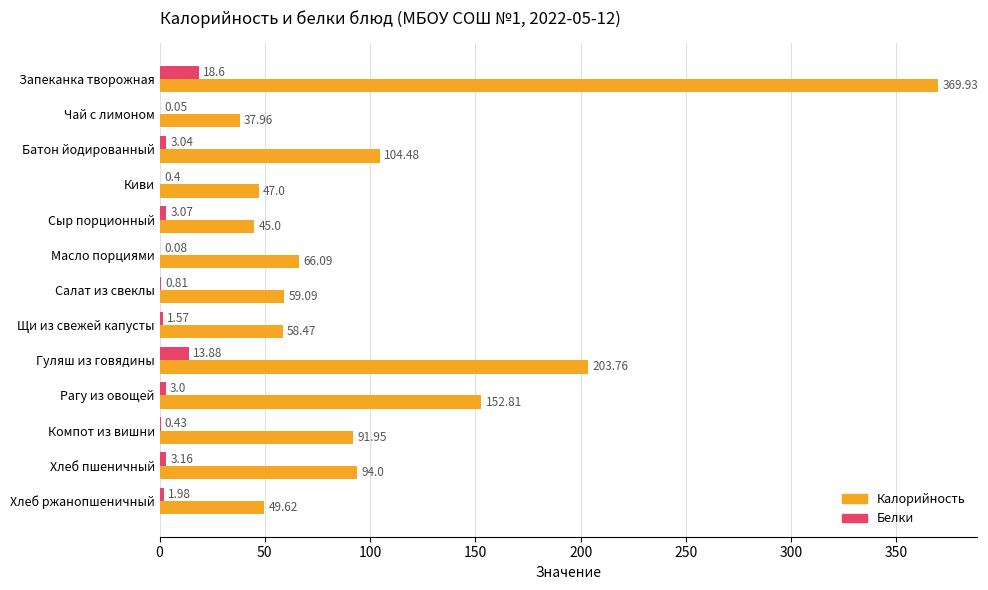

What is the sum of the Белки values at Хлеб пшеничный and Хлеб ржанопшеничный?

5.1